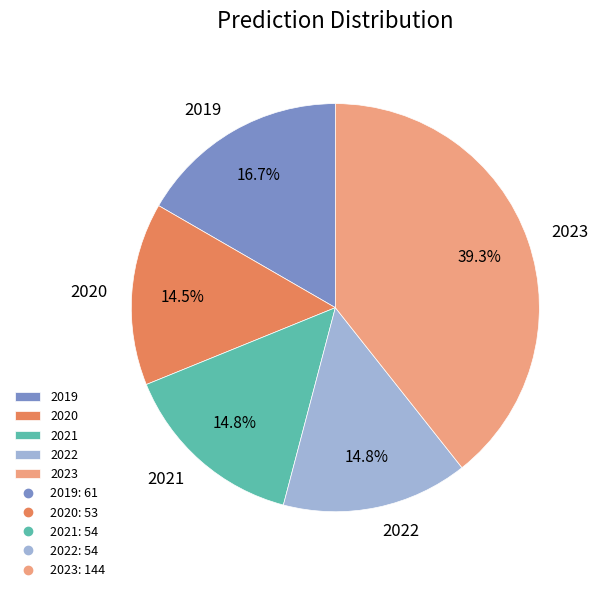

How many segments does this pie chart have?

5